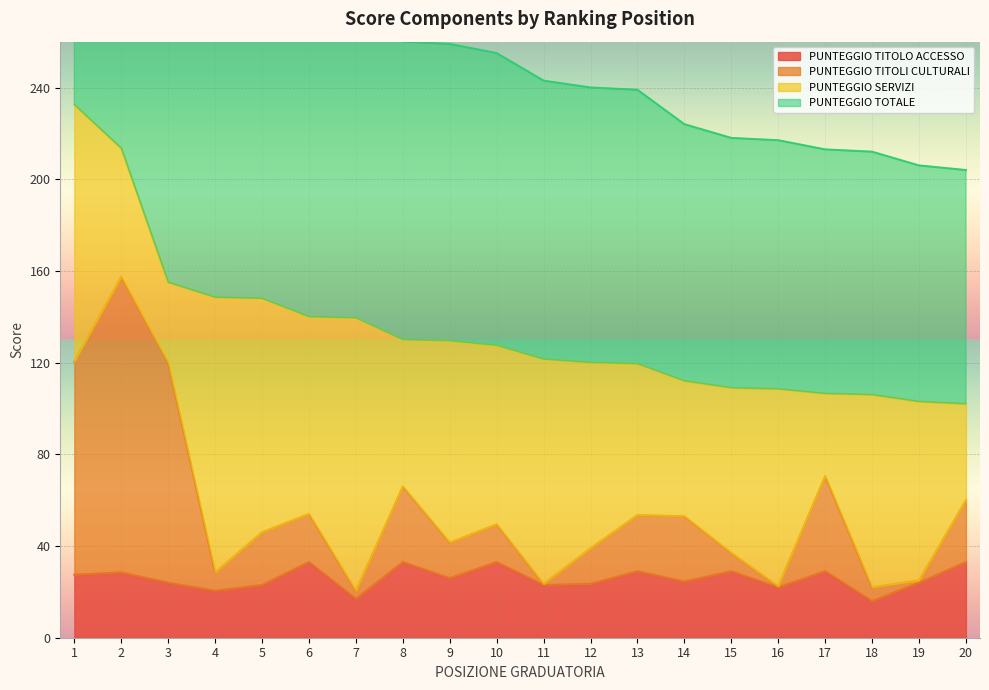

The value of PUNTEGGIO TITOLO ACCESSO at 16 is 5.6. True or false?

False